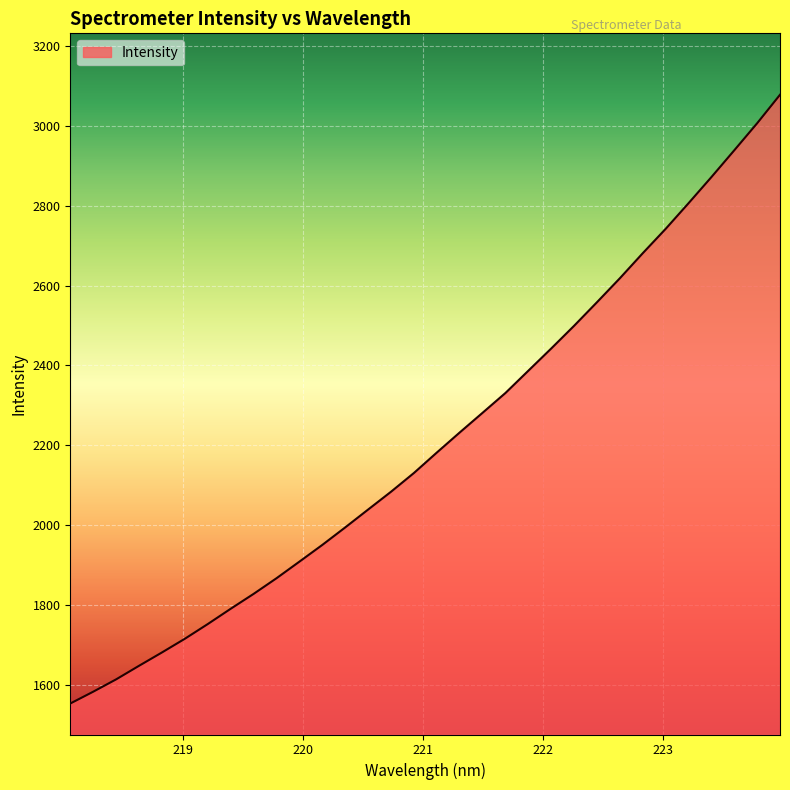

What is the smallest value displayed?

1552.8